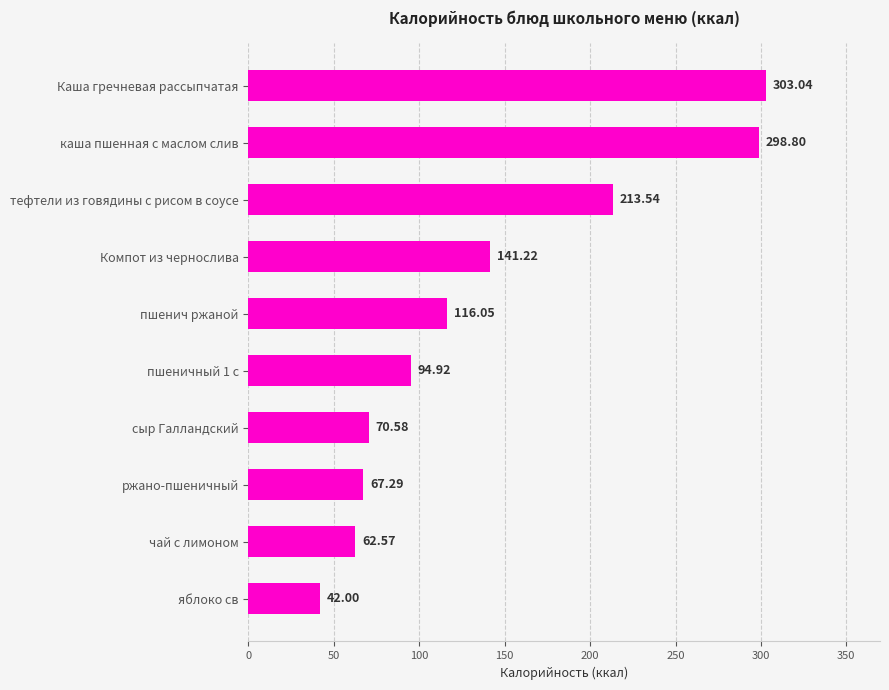

Rank the categories by value from highest to lowest.

Каша гречневая рассыпчатая, каша пшенная с маслом слив, тефтели из говядины с рисом в соусе, Компот из чернослива, пшенич ржаной, пшеничный 1 с, сыр Галландский, ржано-пшеничный, чай с лимоном, яблоко св